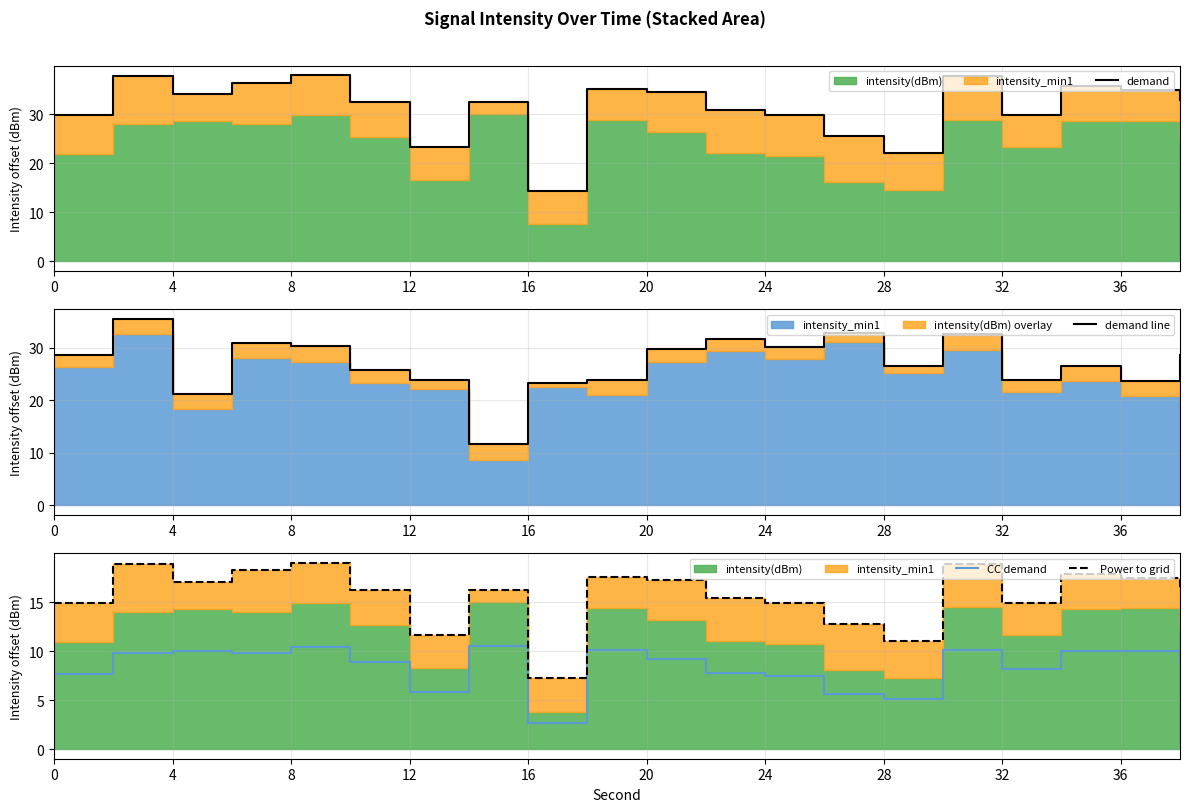

What is the lowest value of the CC demand series?

2.7